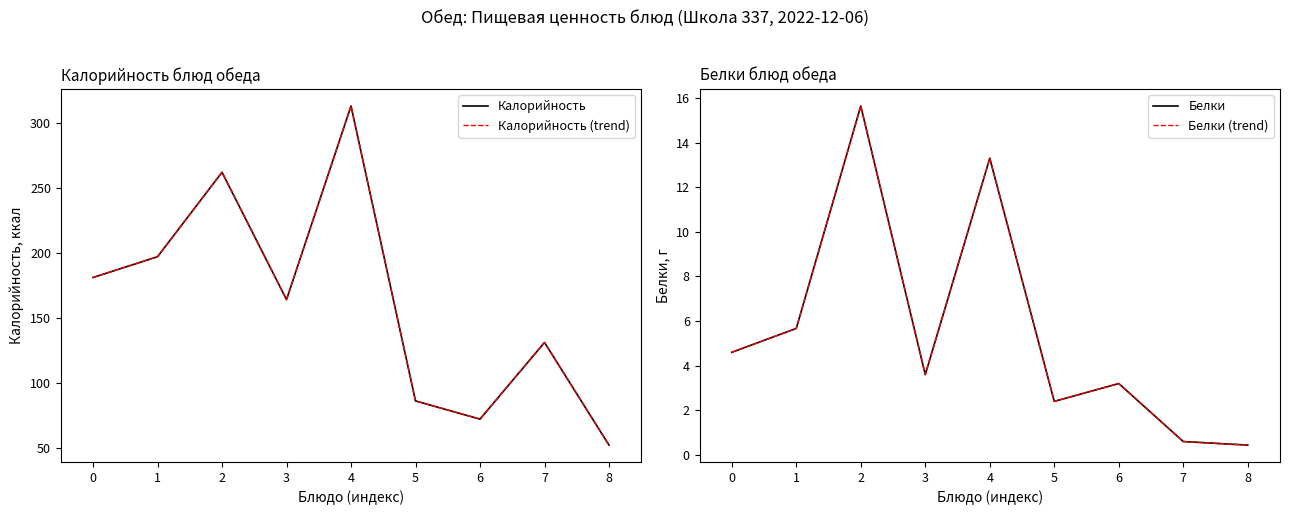

True or false: Белки has a value of 5.0 at 3.

False